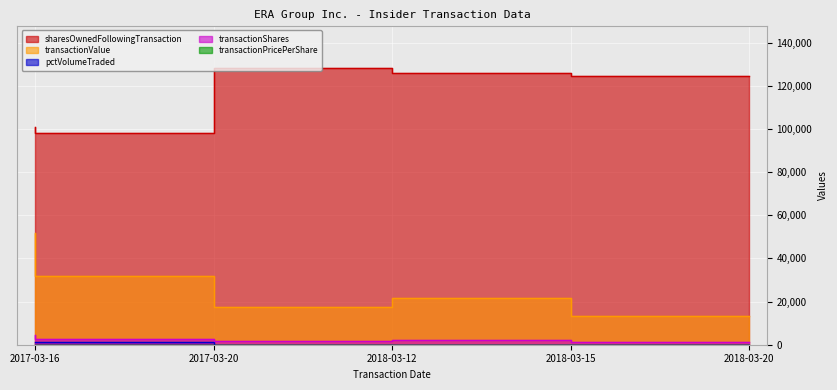

At how many categories does at least one series exceed 27166?

5